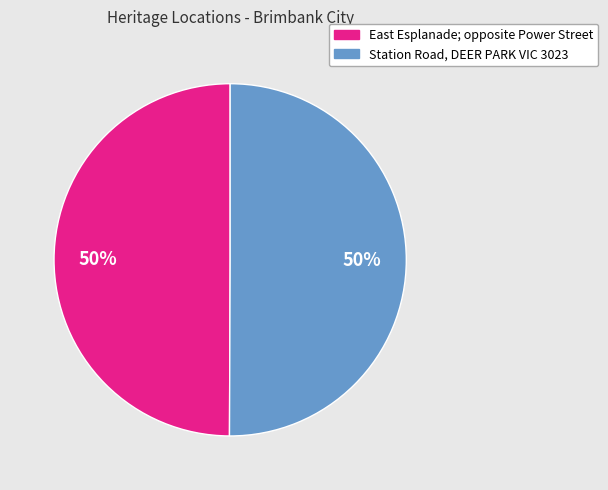

Combined, do East Esplanade; opposite Power Street and Station Road, DEER PARK VIC 3023 account for over 50%?

Yes